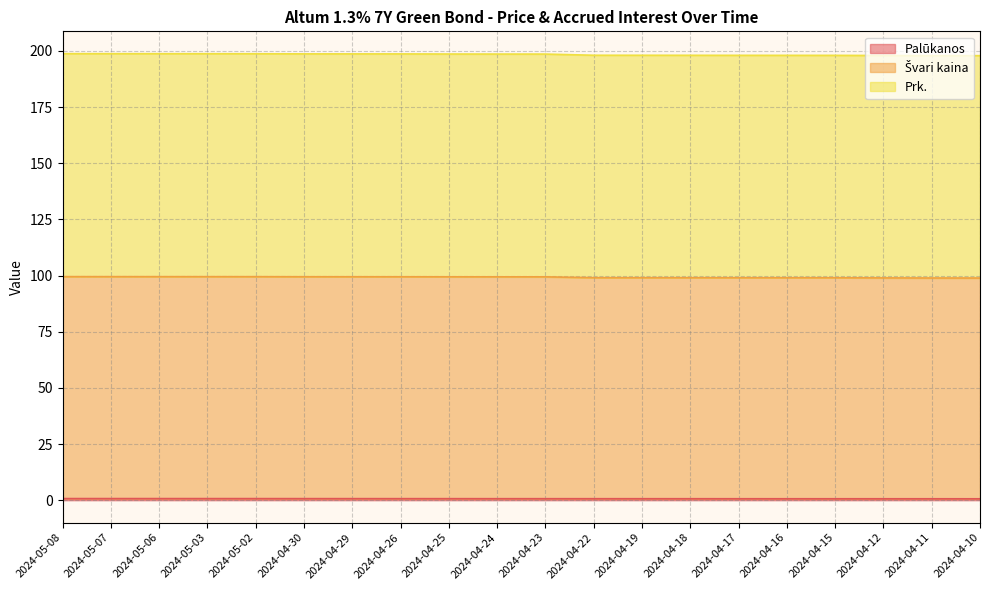

True or false: Palūkanos and Prk. intersect in this chart.

False